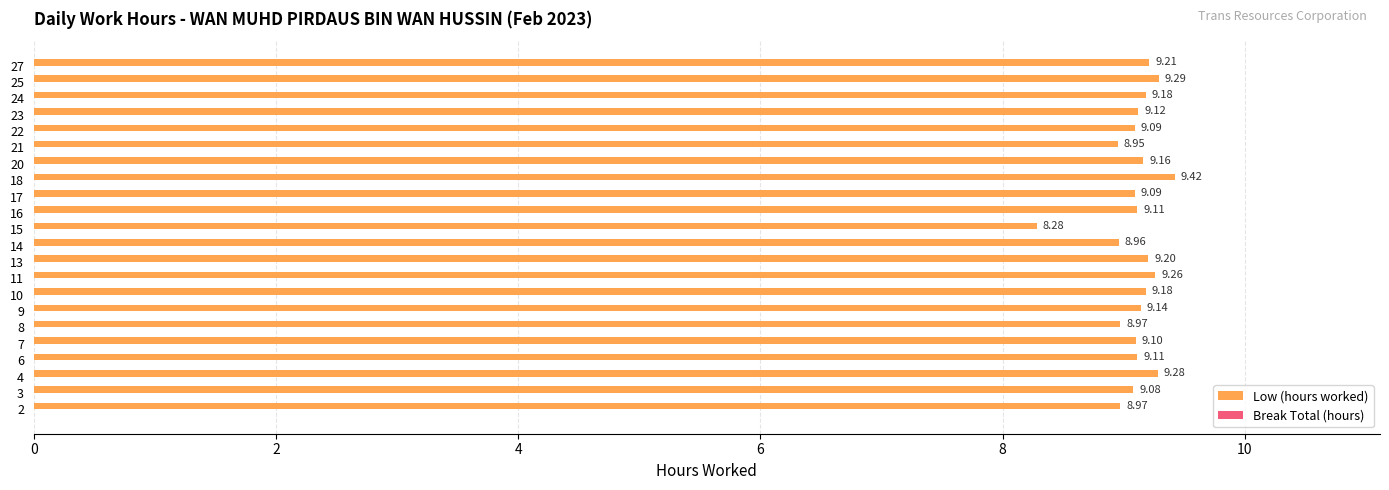

How many bars are there in total?

22